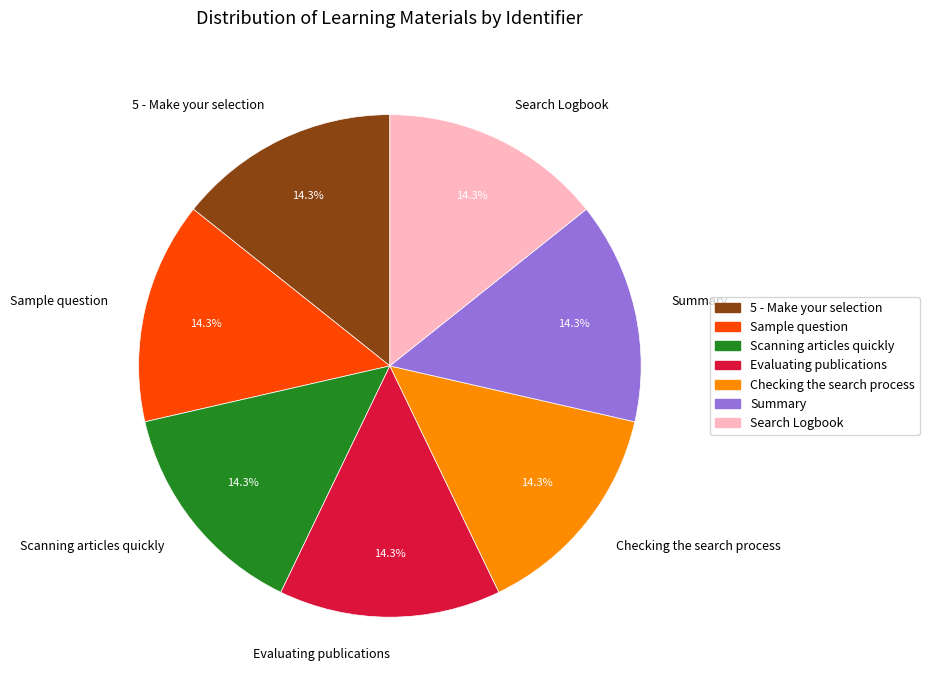

To the nearest percent, what is the average slice percentage?

14%